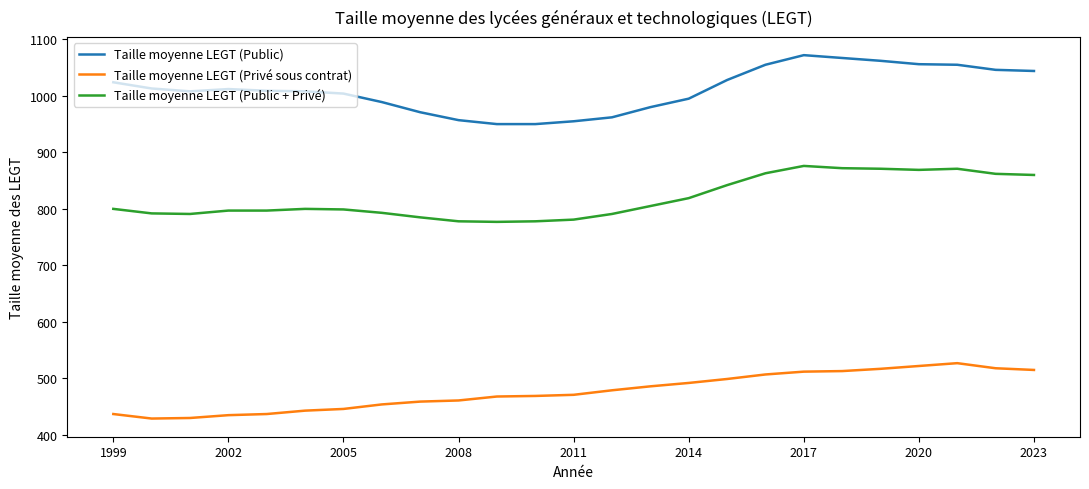

What is the maximum value for Taille moyenne LEGT (Public + Privé)?

876